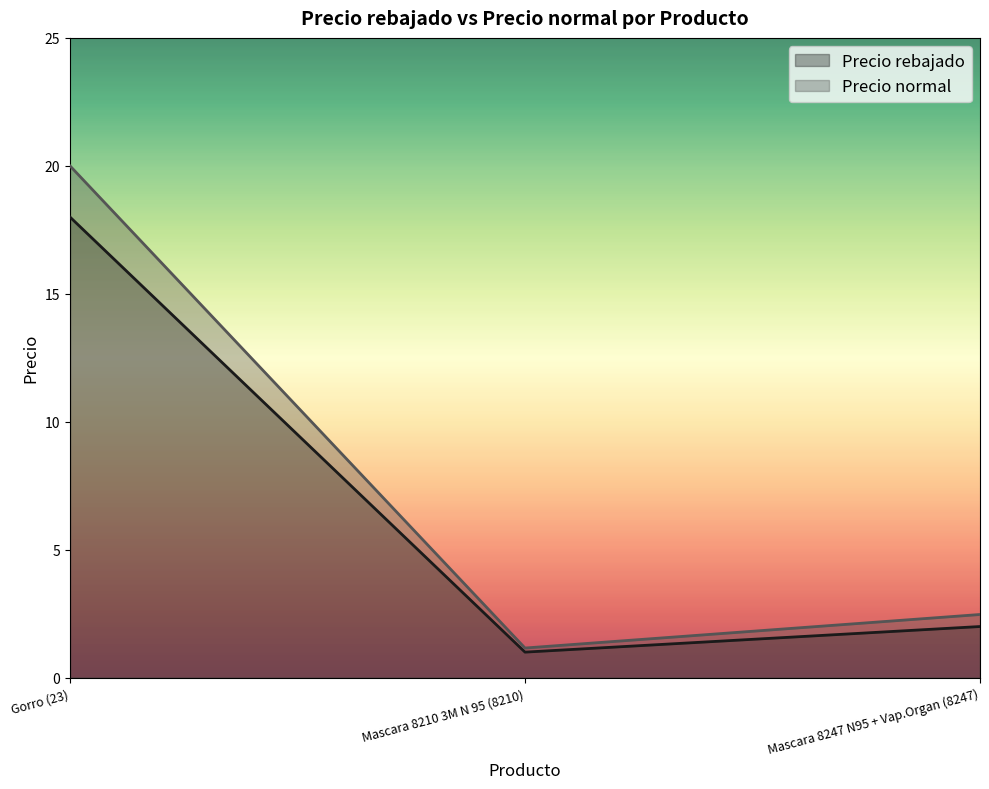

Does the chart have visible grid lines?

No